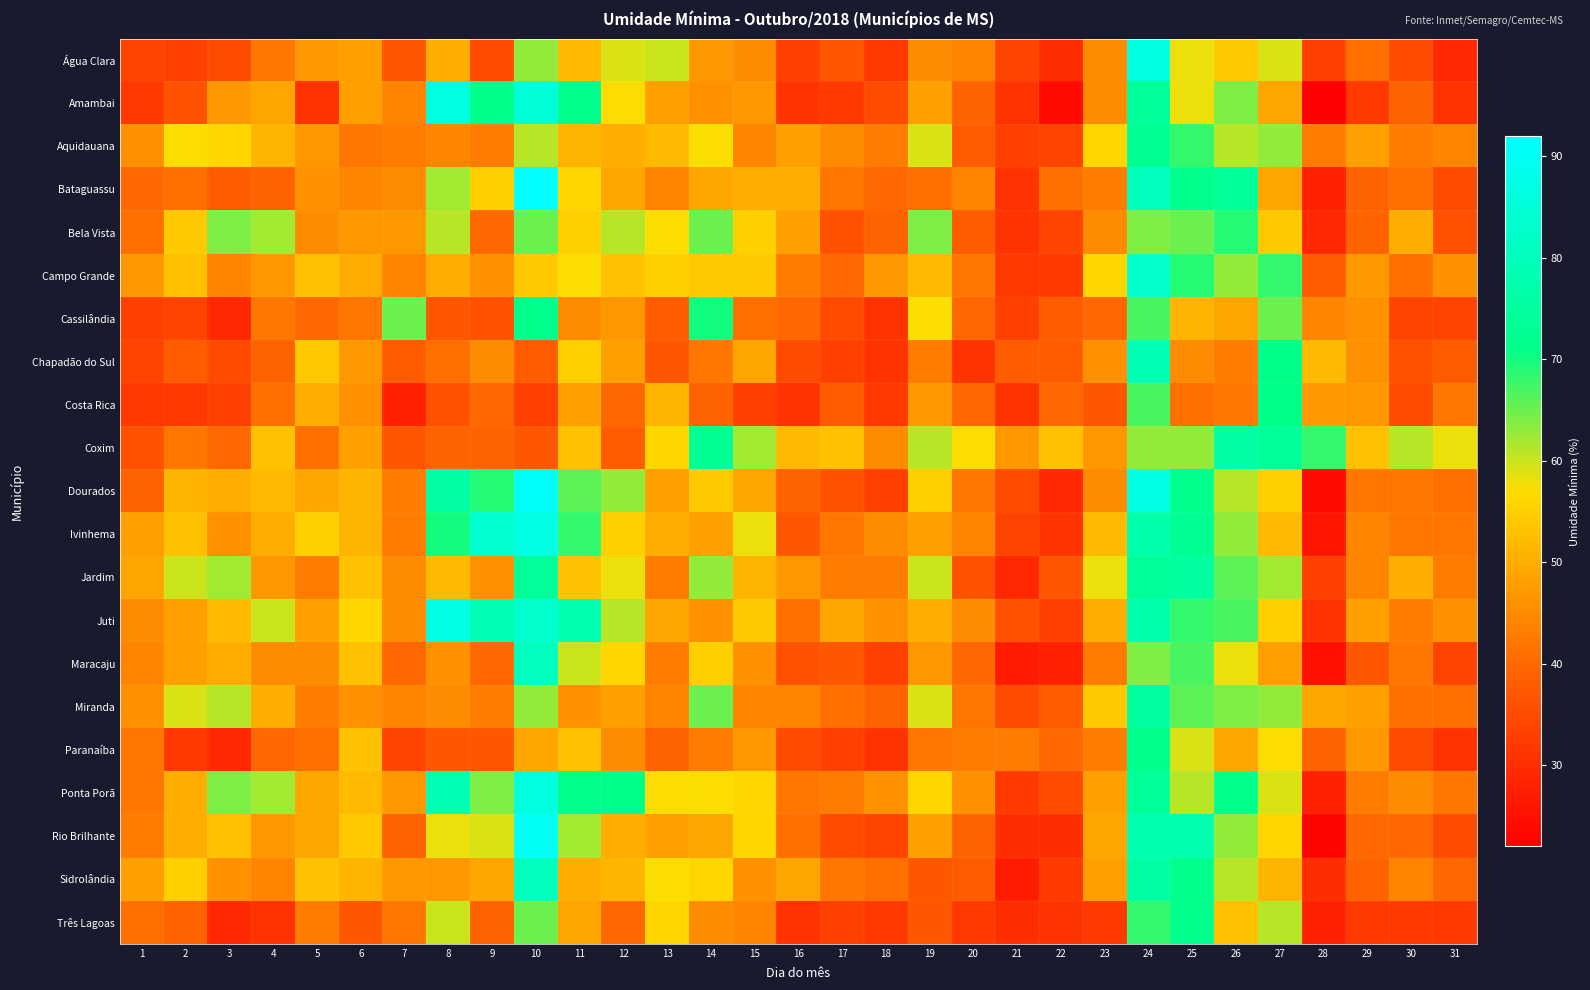

Rank the series by their maximum value, from highest to lowest.

Bataguassu, Dourados, Rio Brilhante, Ivinhema, Juti, Água Clara, Amambai, Ponta Porã, Campo Grande, Maracaju, Sidrolândia, Chapadão do Sul, Coxim, Jardim, Miranda, Aquidauana, Cassilândia, Paranaíba, Três Lagoas, Costa Rica, Bela Vista